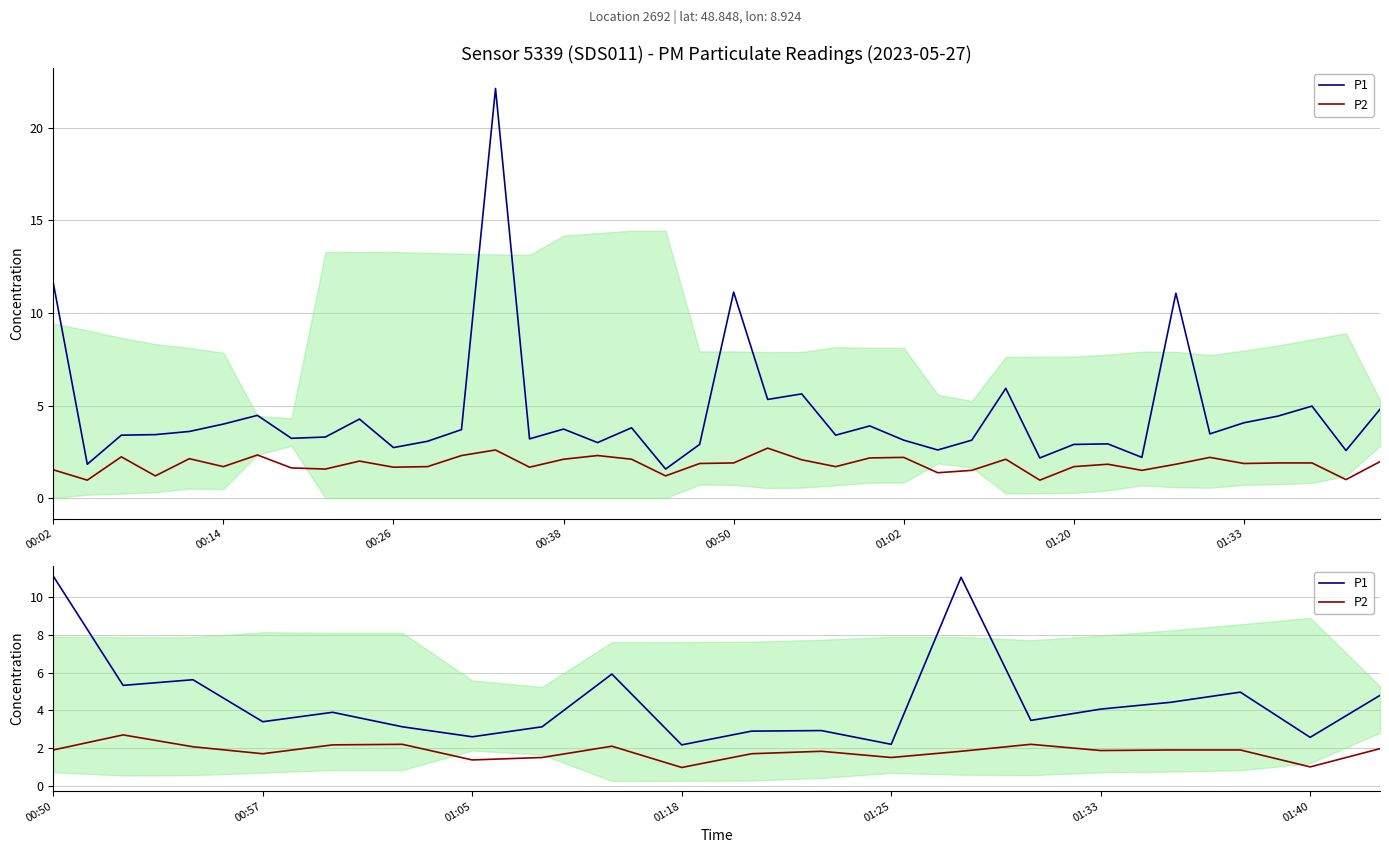

Is it true that P2 equals 2.2 at 01:02?

True